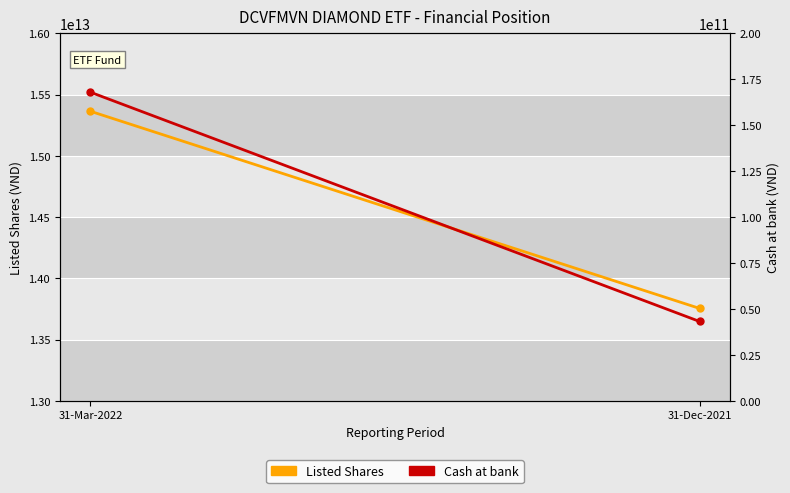

Read the Cash at bank value at 31-Mar-2022.

168002226176